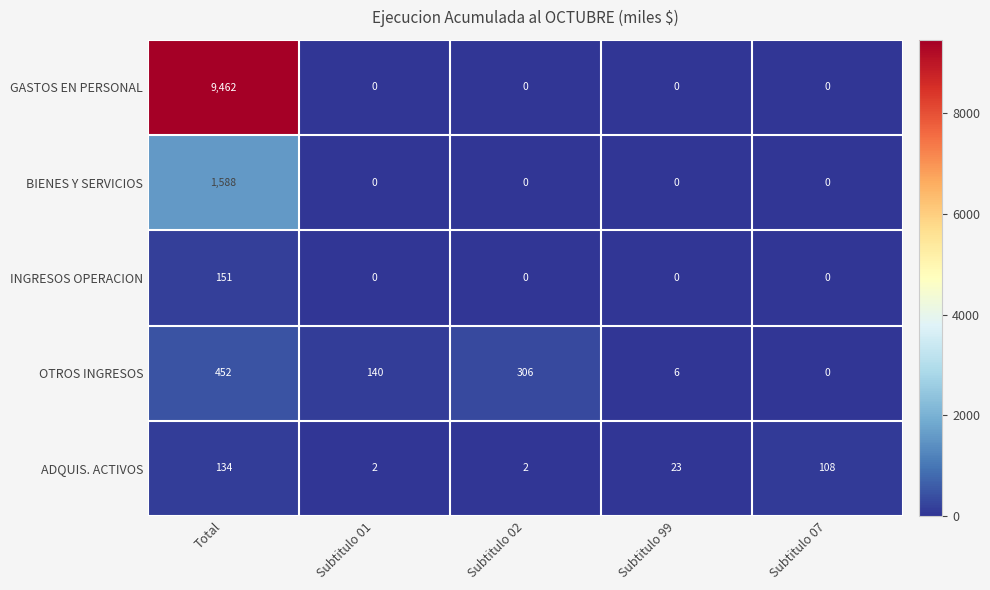

Reading right to left, list all the values displayed in this chart.

GASTOS EN PERSONAL: Subtitulo 07=0	Subtitulo 99=0	Subtitulo 02=0	Subtitulo 01=0	Total=9462
BIENES Y SERVICIOS: Subtitulo 07=0	Subtitulo 99=0	Subtitulo 02=0	Subtitulo 01=0	Total=1588
INGRESOS OPERACION: Subtitulo 07=0	Subtitulo 99=0	Subtitulo 02=0	Subtitulo 01=0	Total=151
OTROS INGRESOS: Subtitulo 07=0	Subtitulo 99=6	Subtitulo 02=306	Subtitulo 01=140	Total=452
ADQUIS. ACTIVOS: Subtitulo 07=108	Subtitulo 99=23	Subtitulo 02=2	Subtitulo 01=2	Total=134